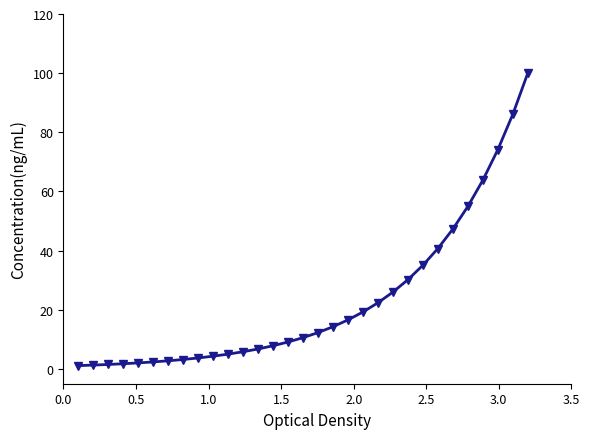

What is the maximum value shown in the chart?

100.0